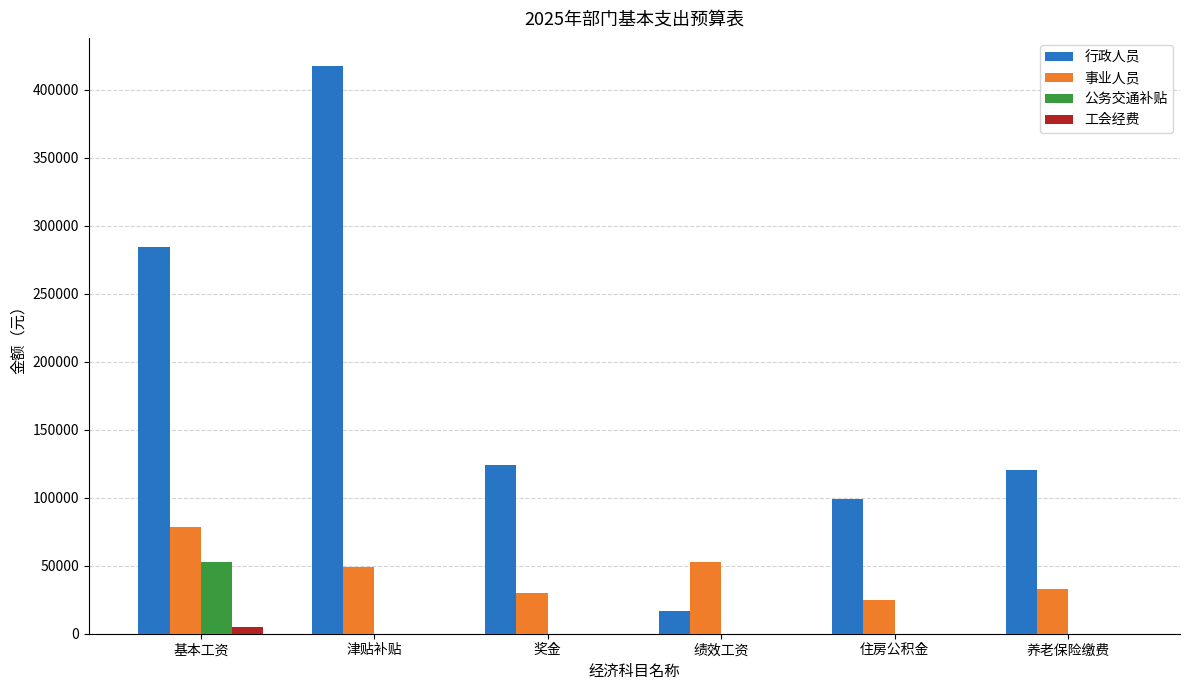

At which category is the sum across all series the highest?

津贴补贴